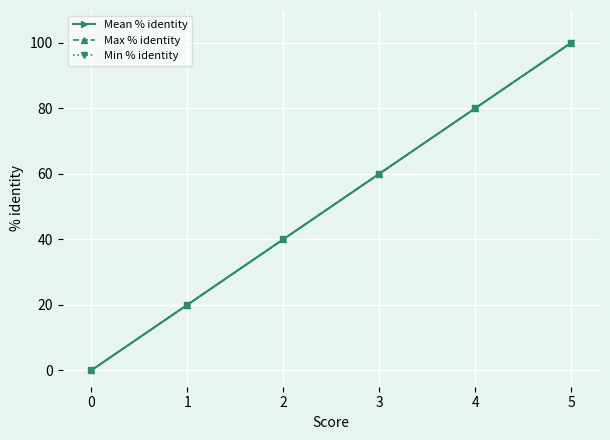

List the labels in order of Max % identity value, largest first.

5, 4, 3, 2, 1, 0